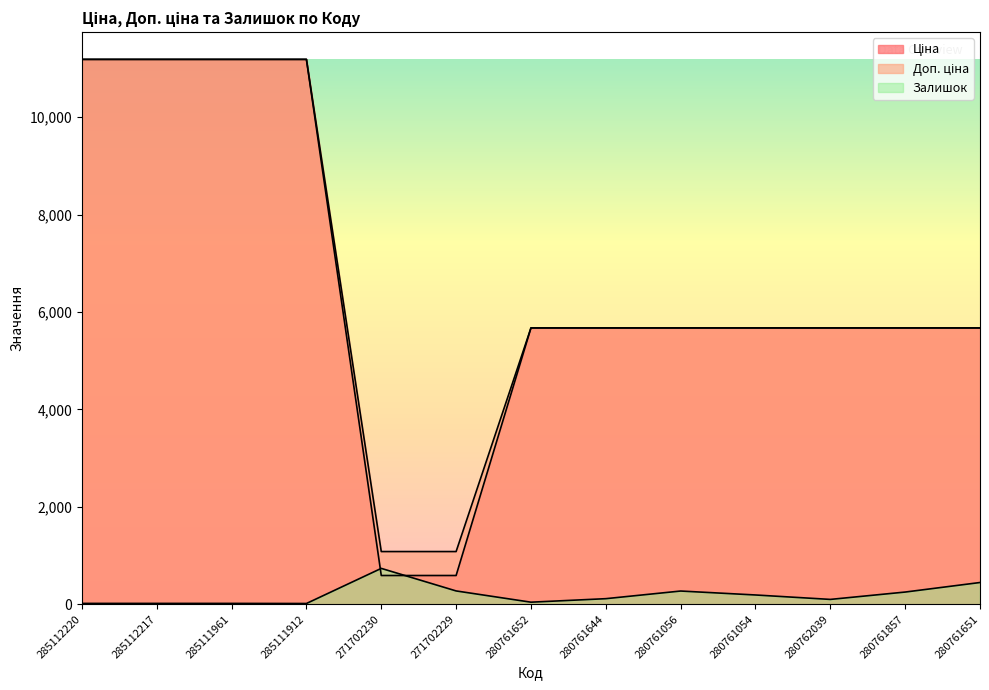

At which category does the chart reach its peak across all series?

285112220